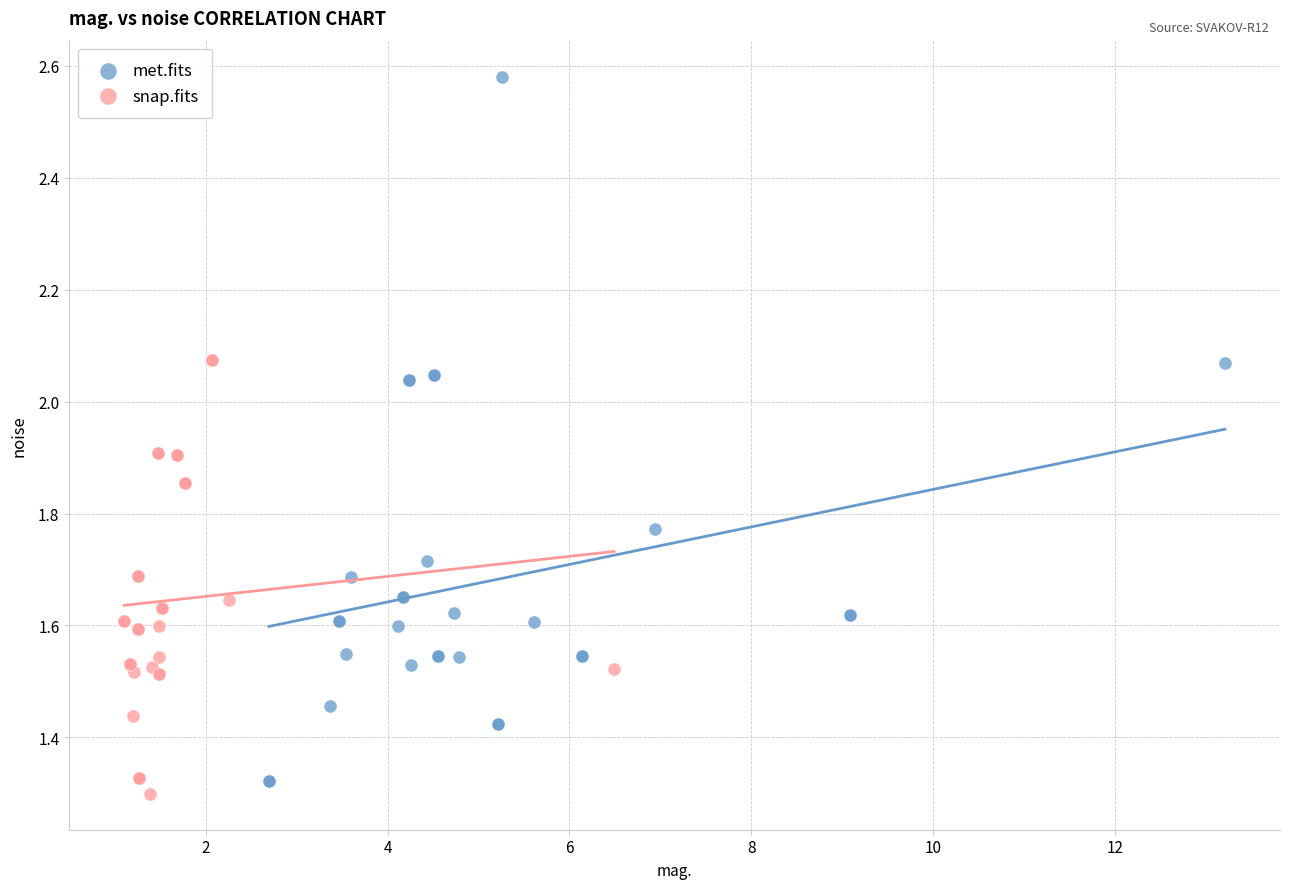

Which series contains the highest Y value?

met.fits